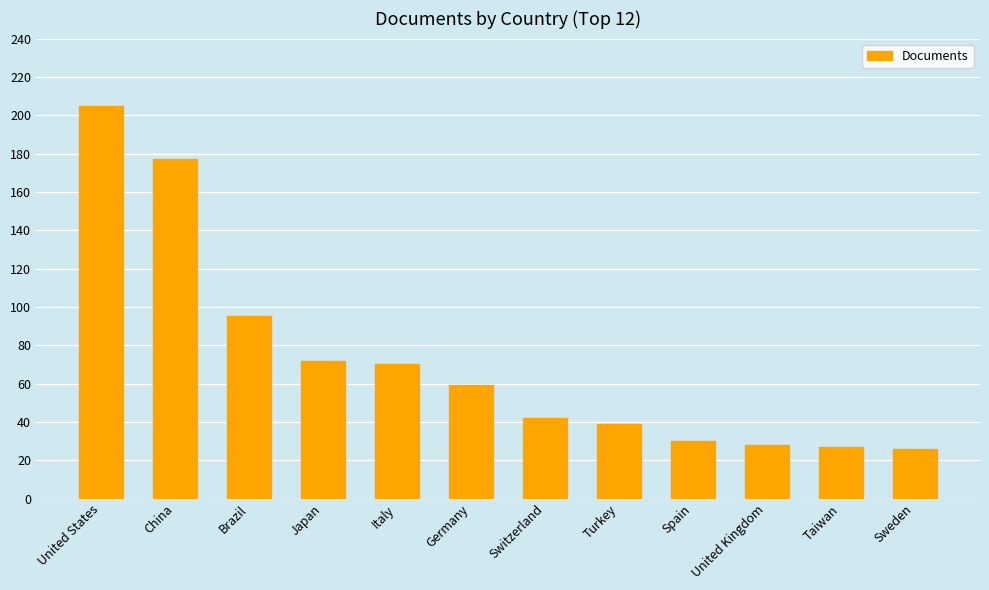

At which category does the chart reach its peak across all series?

United States